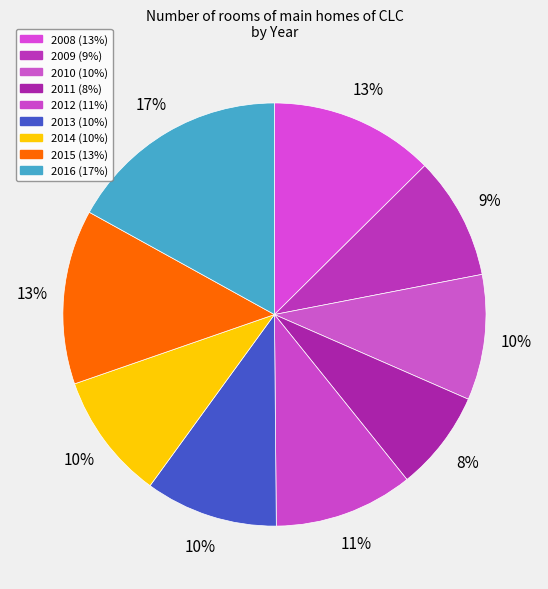

What percentage do 2010 and 2013 together represent?

19.7%